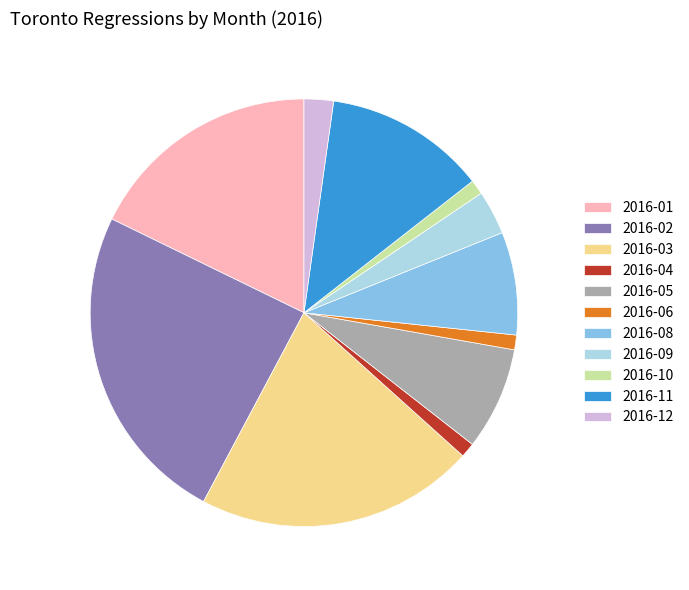

What is the largest slice in the pie chart?

2016-02